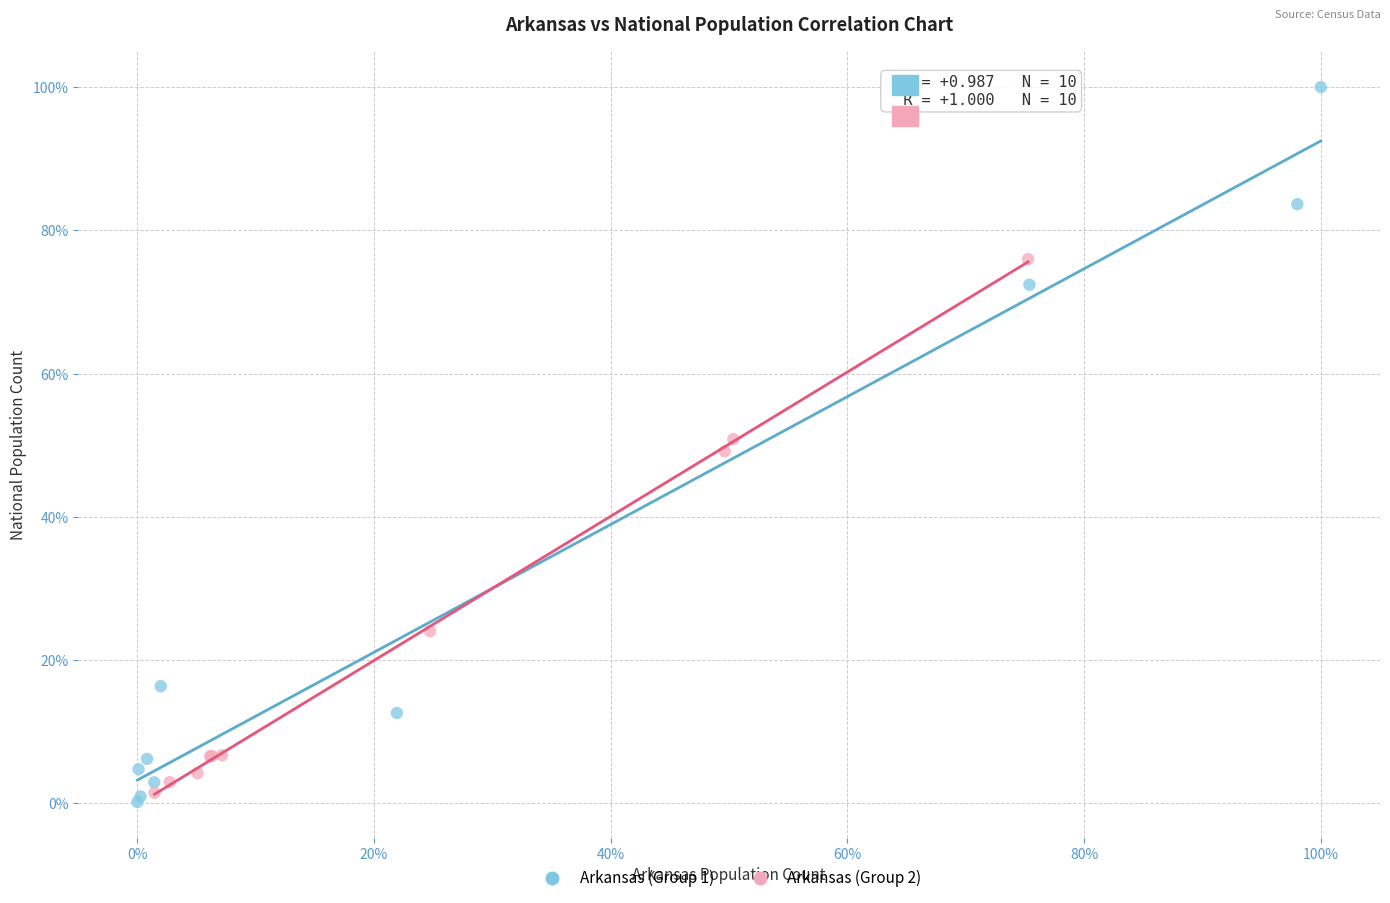

Which series contains the lowest Y value?

Arkansas (Group 1)